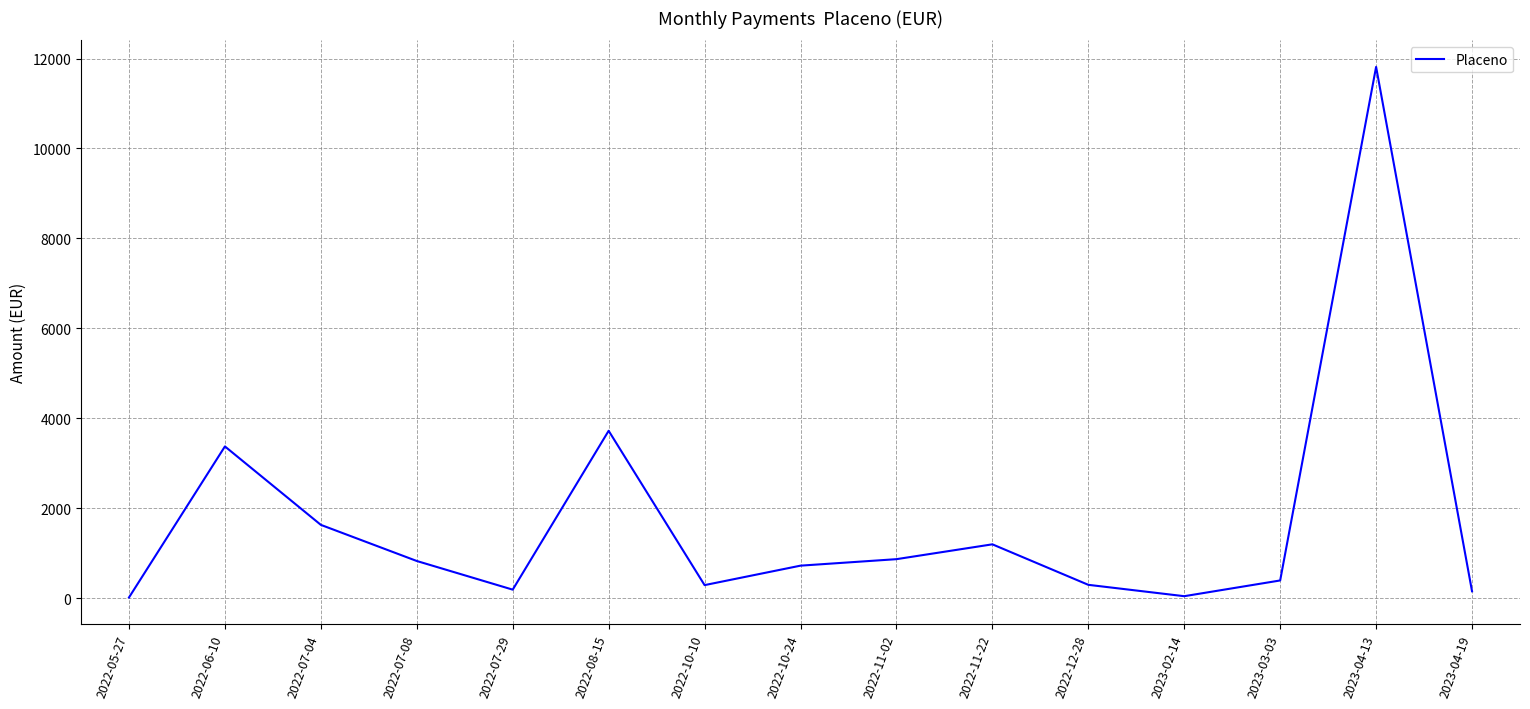

Is it true that the value at 2022-10-24 is 720.0?

True